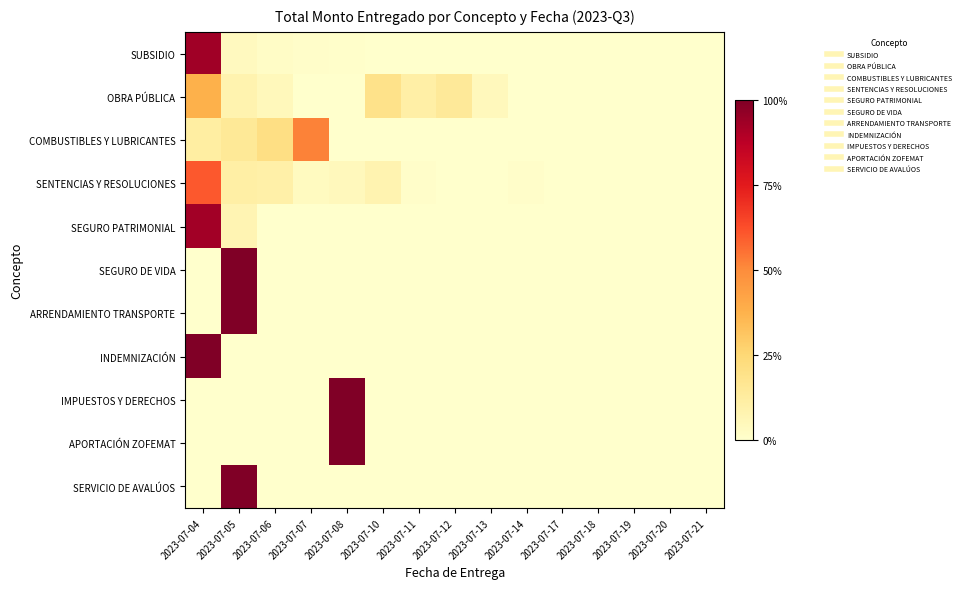

Rank the series at 2023-07-20 from highest to lowest value.

SUBSIDIO, OBRA PÚBLICA, COMBUSTIBLES Y LUBRICANTES, SENTENCIAS Y RESOLUCIONES, SEGURO PATRIMONIAL, SEGURO DE VIDA, ARRENDAMIENTO TRANSPORTE, INDEMNIZACIÓN, IMPUESTOS Y DERECHOS, APORTACIÓN ZOFEMAT, SERVICIO DE AVALÚOS